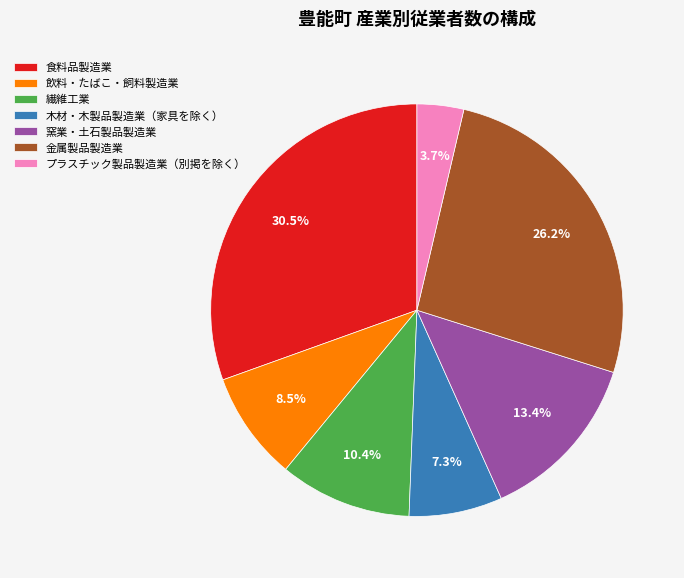

Rank the categories by value from highest to lowest.

食料品製造業, 金属製品製造業, 窯業・土石製品製造業, 繊維工業, 飲料・たばこ・飼料製造業, 木材・木製品製造業（家具を除く）, プラスチック製品製造業（別掲を除く）